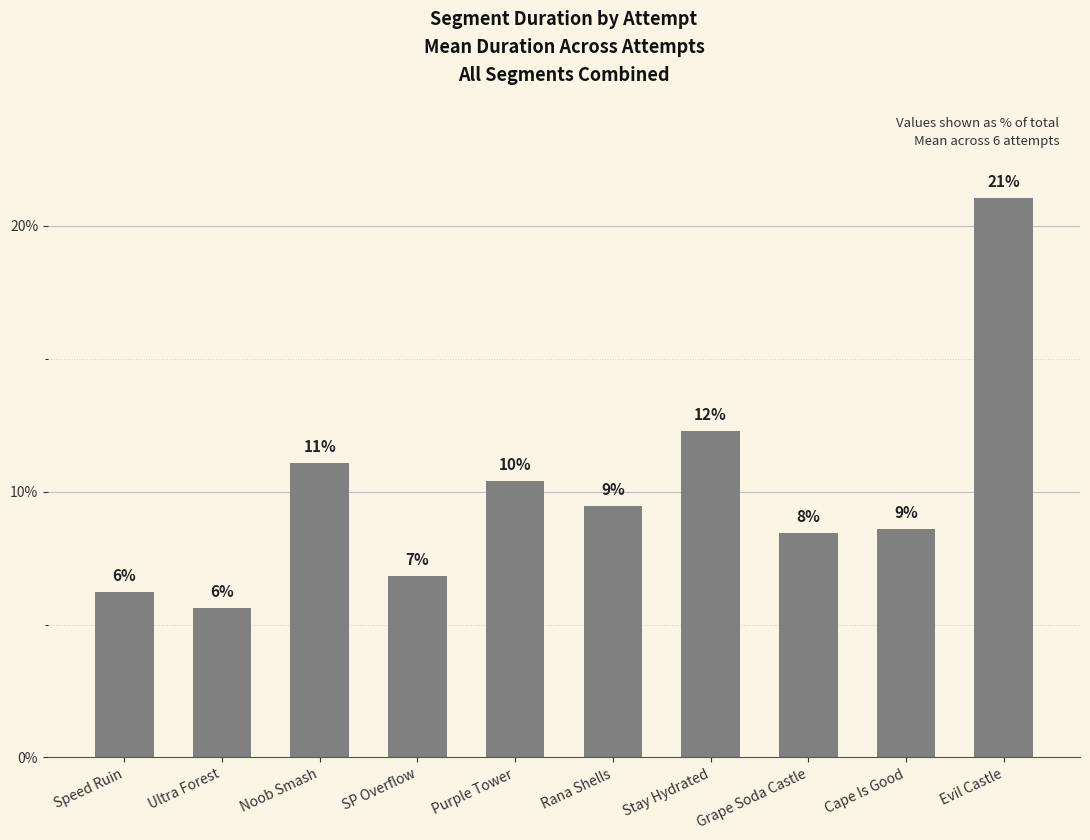

How many bars are there in total?

10